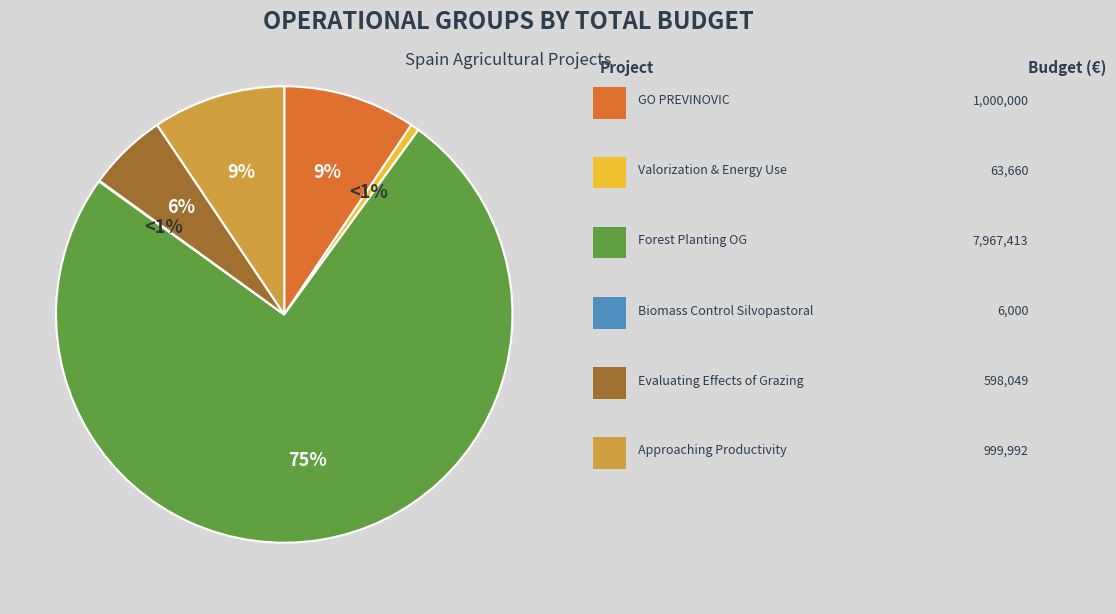

Which slice is the smallest?

Biomass control with silvopastoral